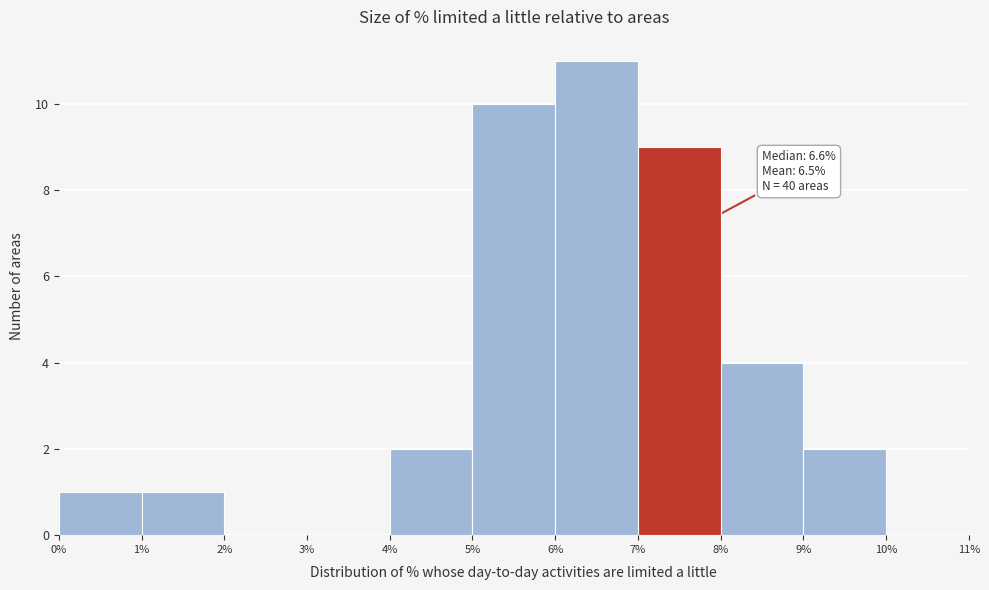

Which range on the x-axis has the tallest bar?

6% to 7%